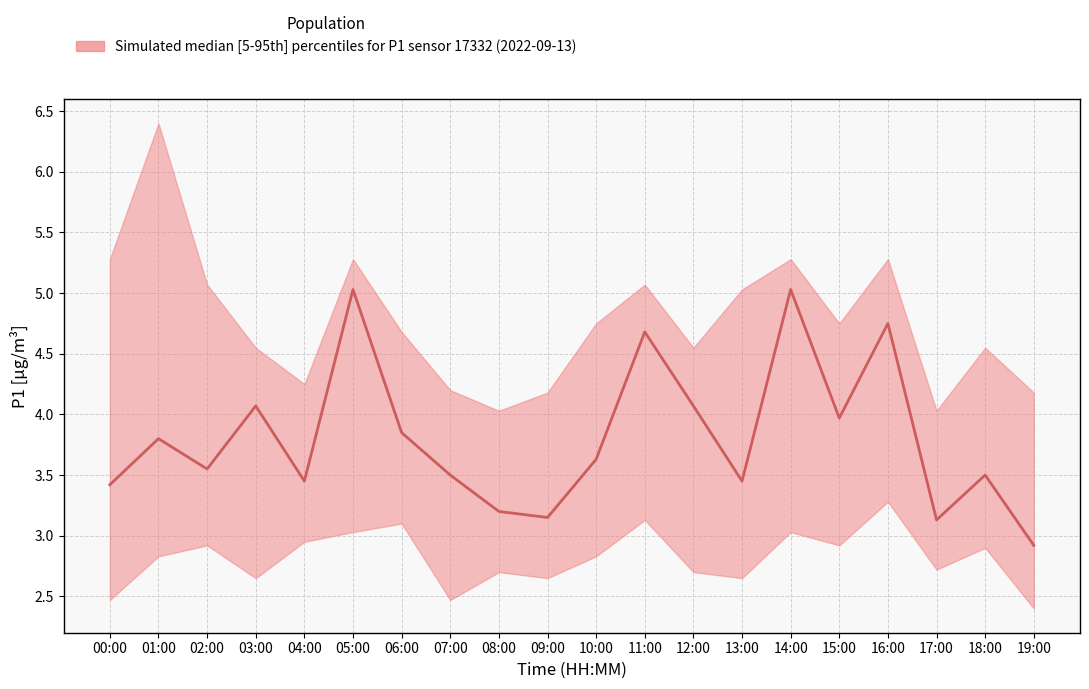

What position from the left is 04:00?

5